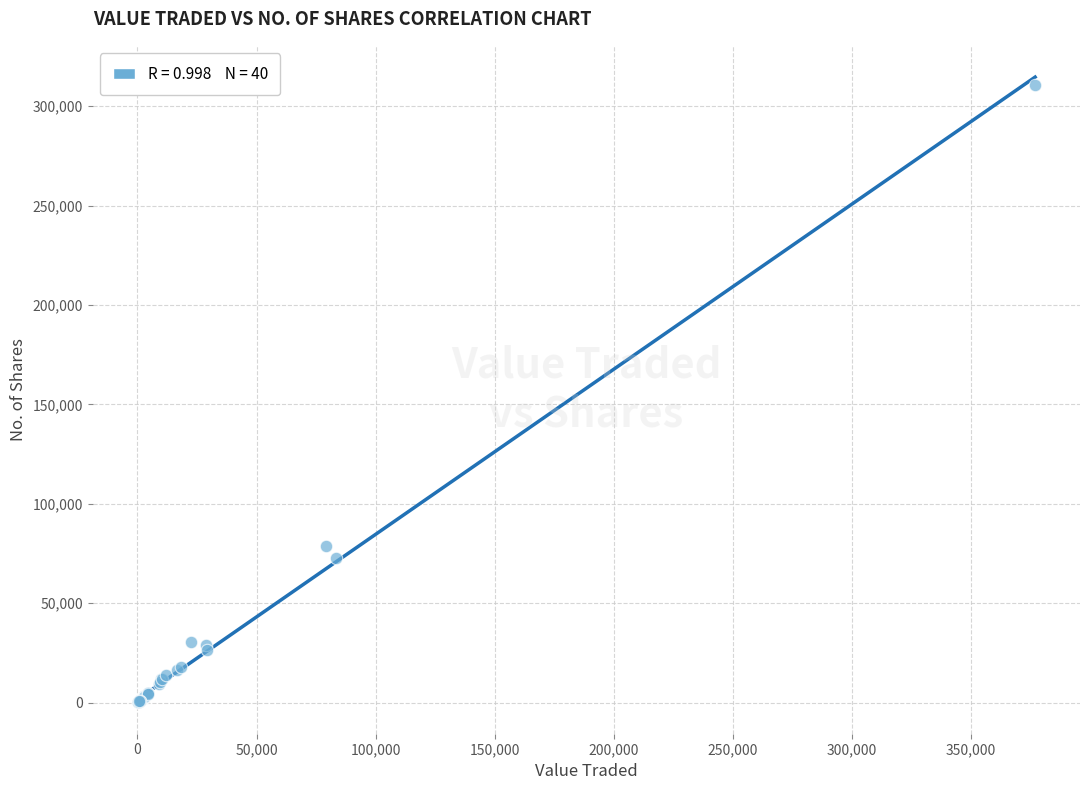

What Y value in the scatter plot is closest to 155397?

78833